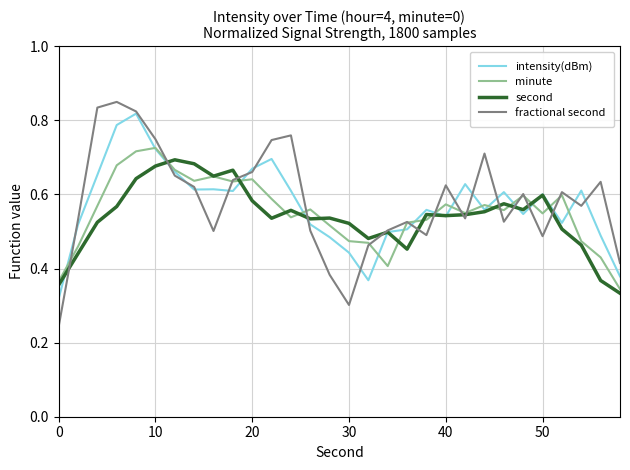

Which series has the widest spread of values?

fractional second